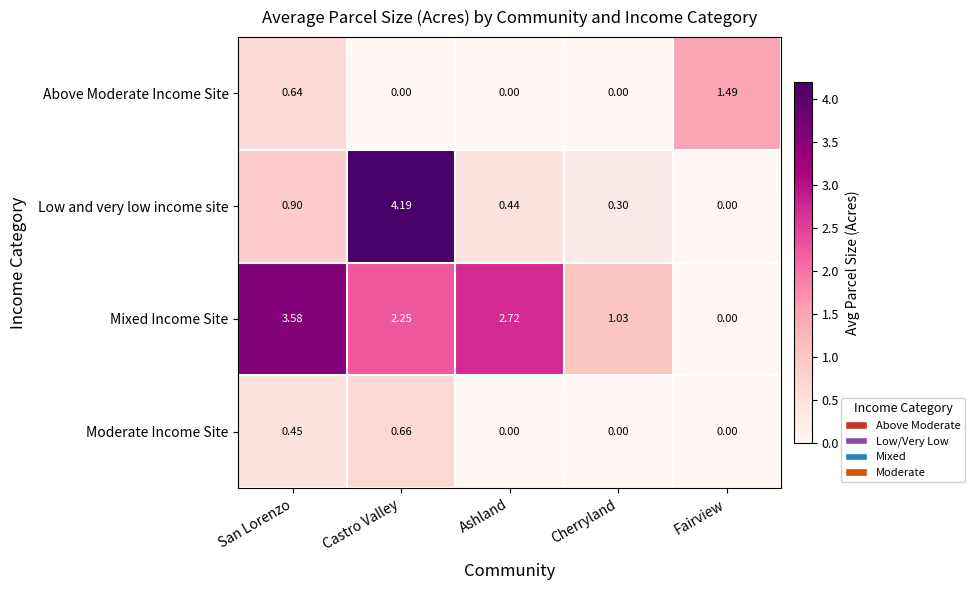

At which category does the chart reach its peak across all series?

Castro Valley